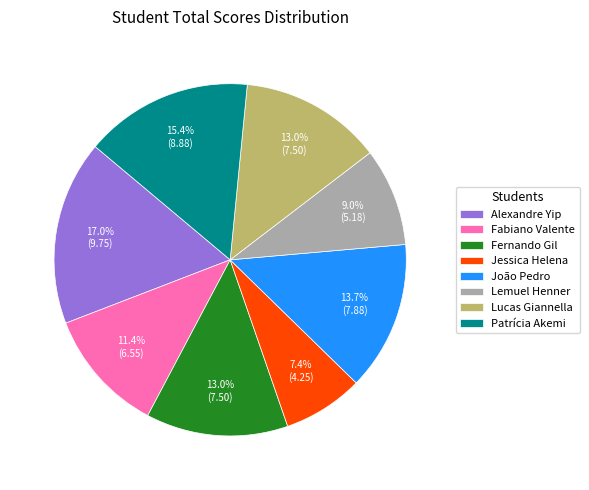

Is there any slice that represents more than half of the pie?

No